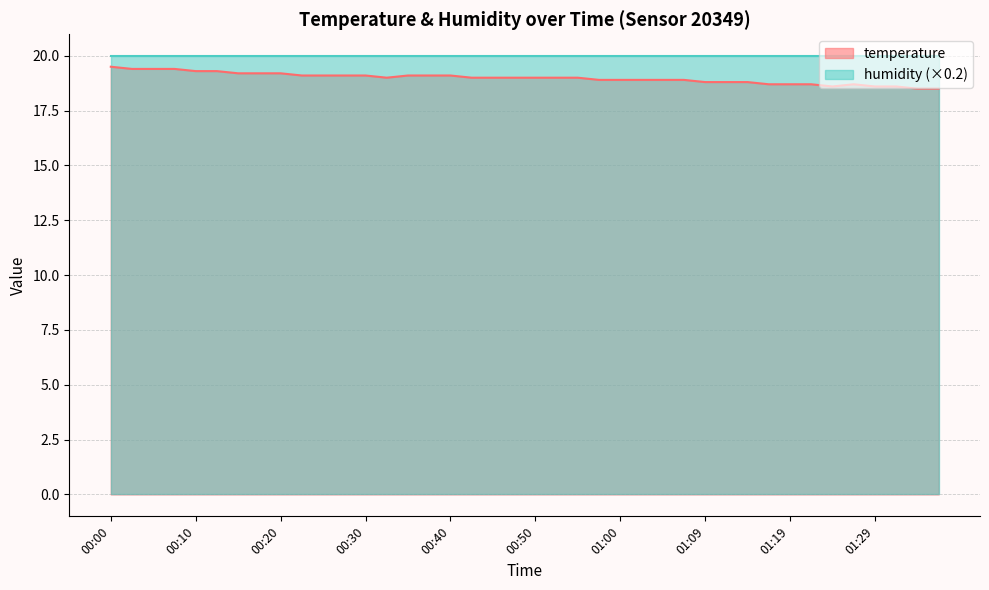

How many points are higher than both their immediate neighbors (excluding endpoints)?

1